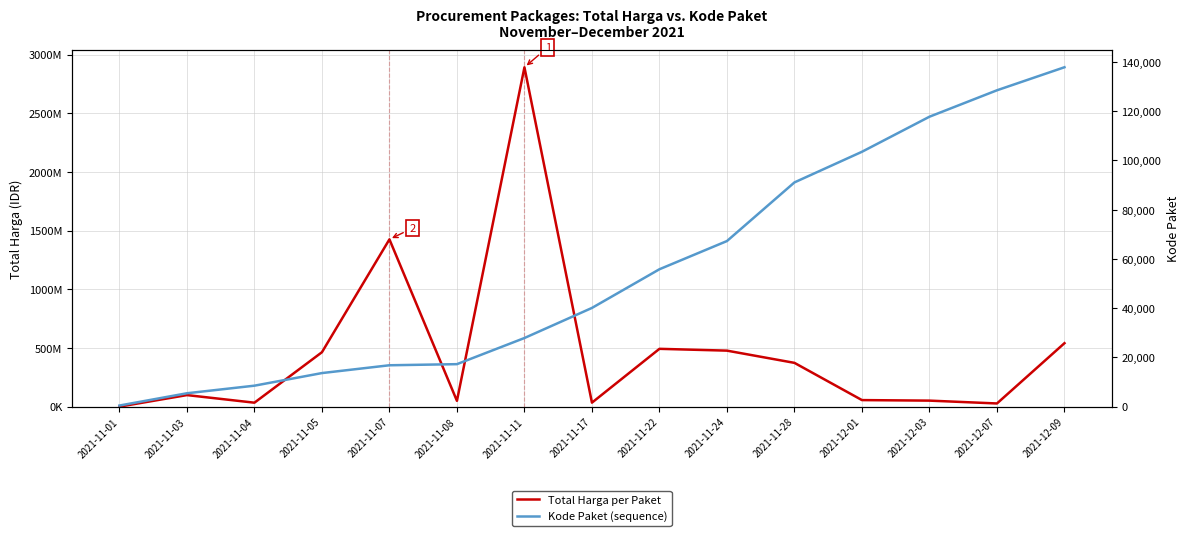

Is the value of Total Harga per Paket at 2021-12-03 greater than the value of Kode Paket (sequence) at 2021-11-01?

Yes